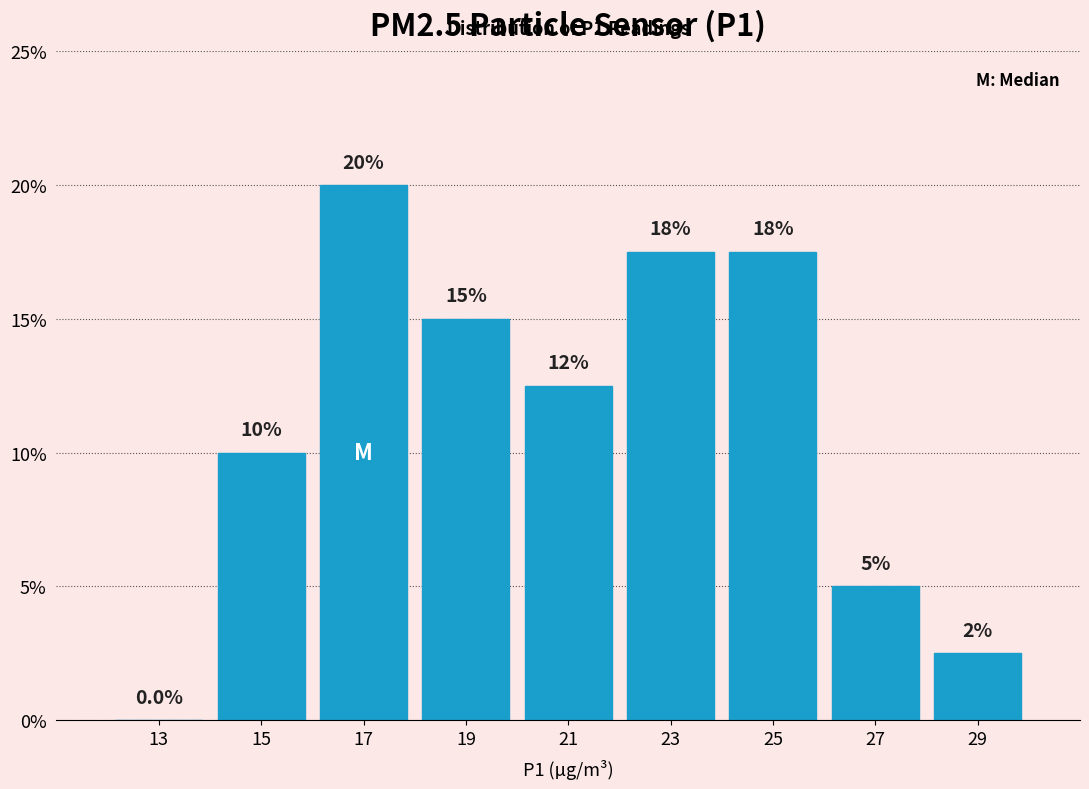

Which range on the x-axis has the tallest bar?

16 to 18